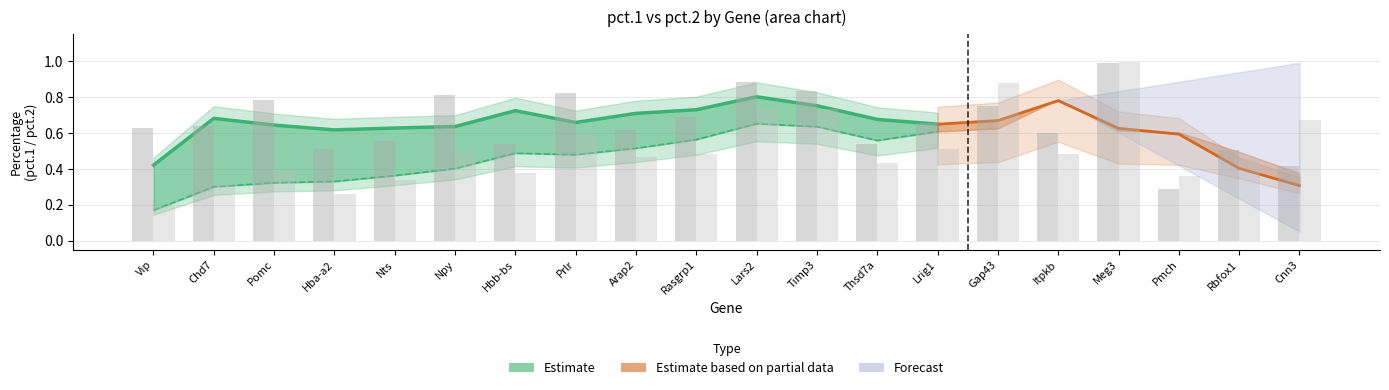

Is the value of pct.1 at Rbfox1 greater than the value of pct.2 at Gap43?

No